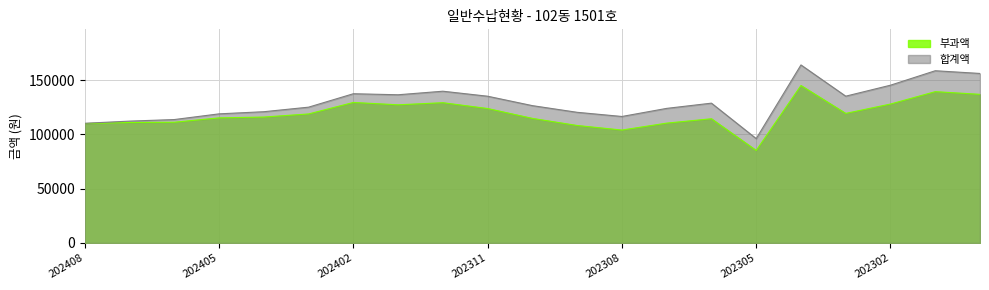

True or false: 부과액 and 합계액 cross at least once.

False